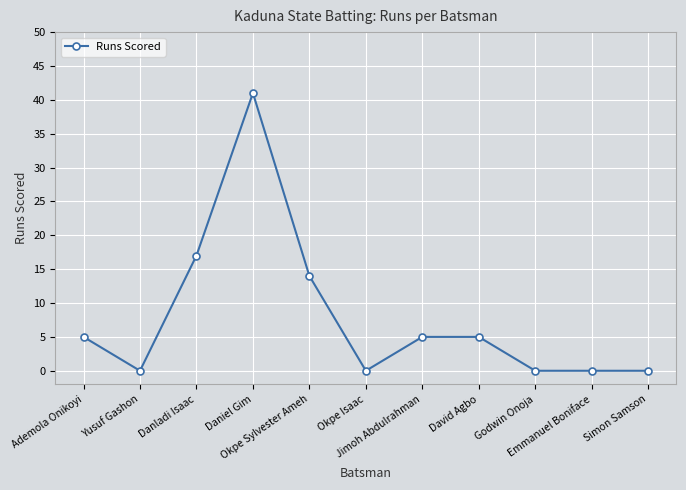

Which has a higher value, Okpe Isaac or Jimoh Abdulrahman?

Jimoh Abdulrahman